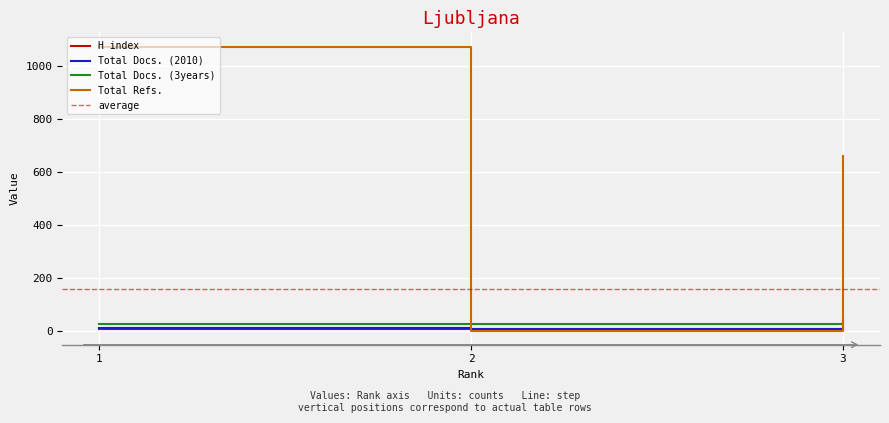

Does the chart display data point markers on the line(s)?

No